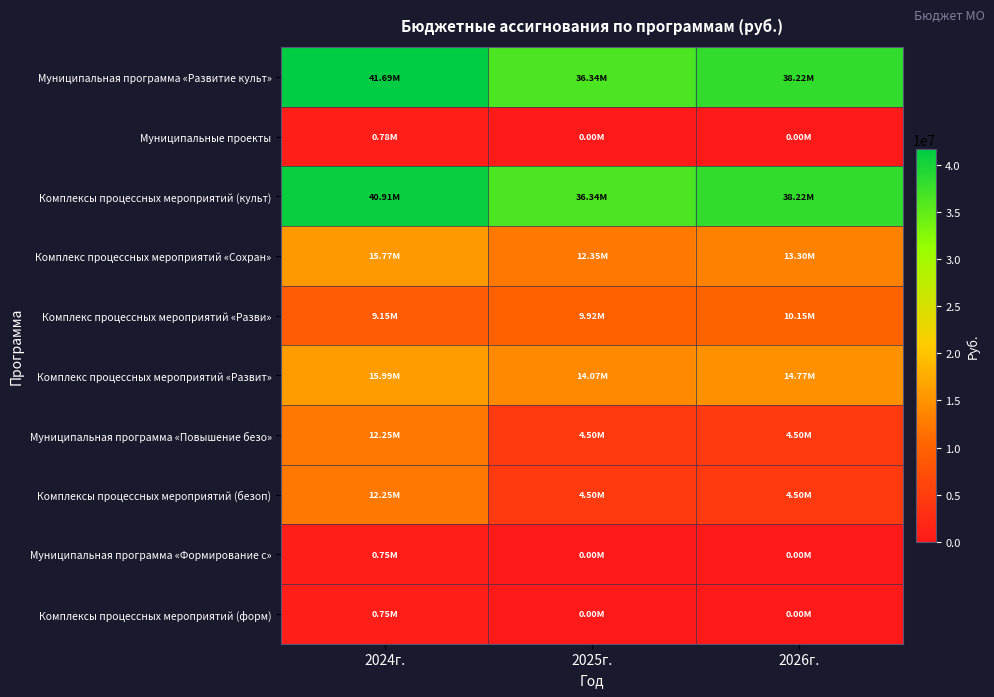

At how many categories does at least one series exceed 23184558?

3